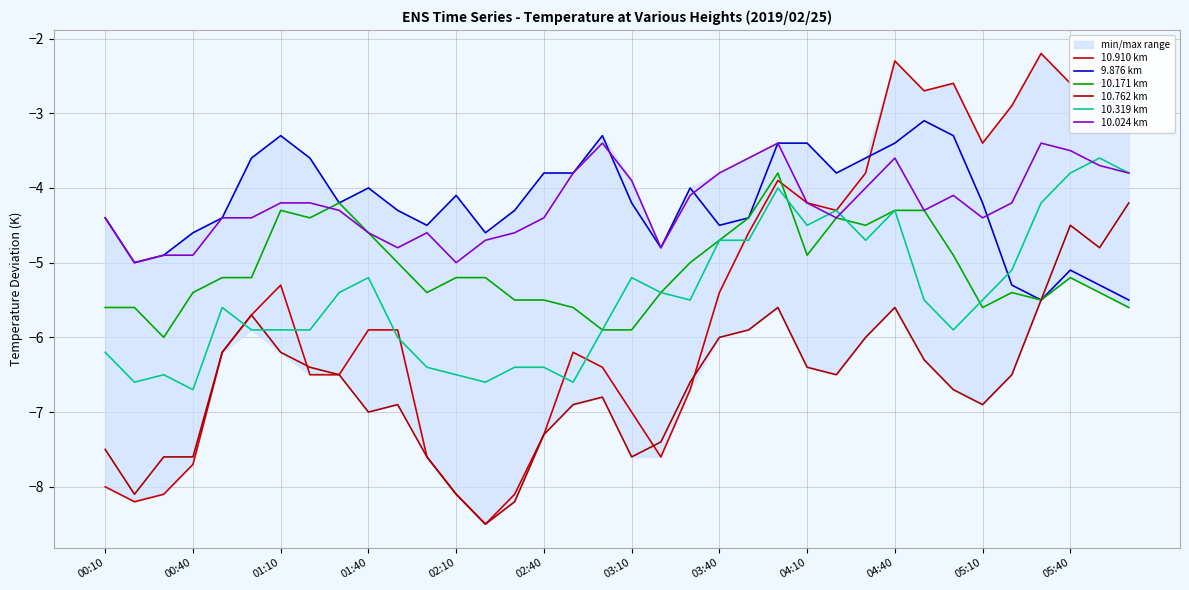

What is the maximum value for 10.319 km?

-3.6